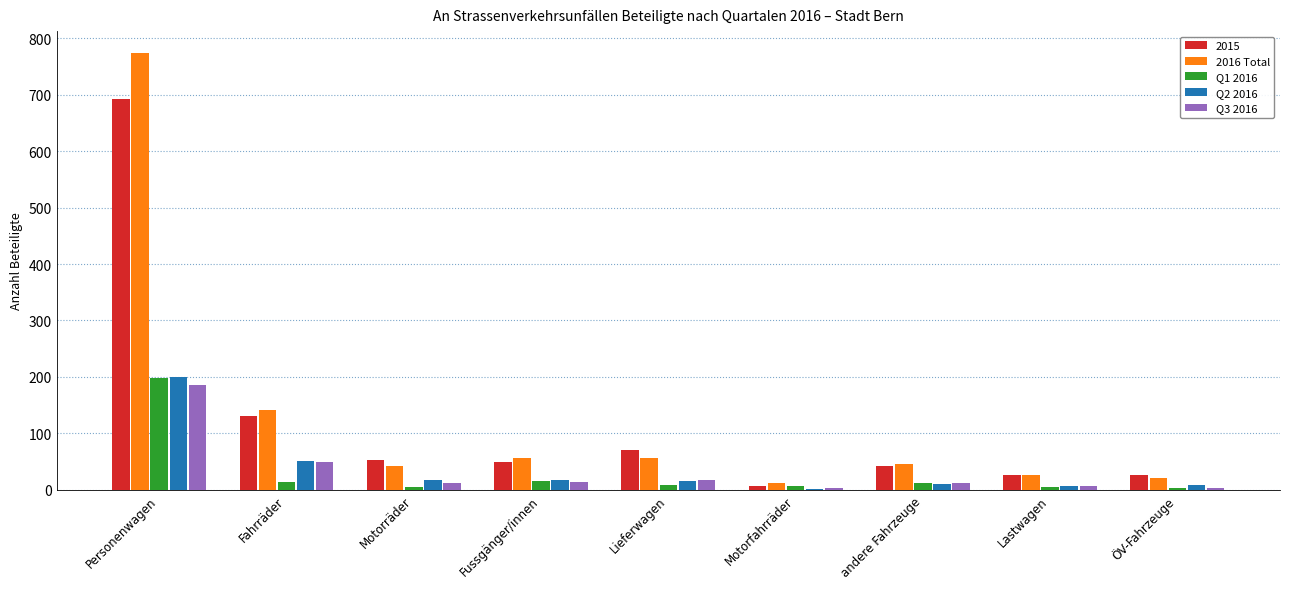

What is the sum of the Q1 2016 values at Fussgänger/innen and Fahrräder?

29